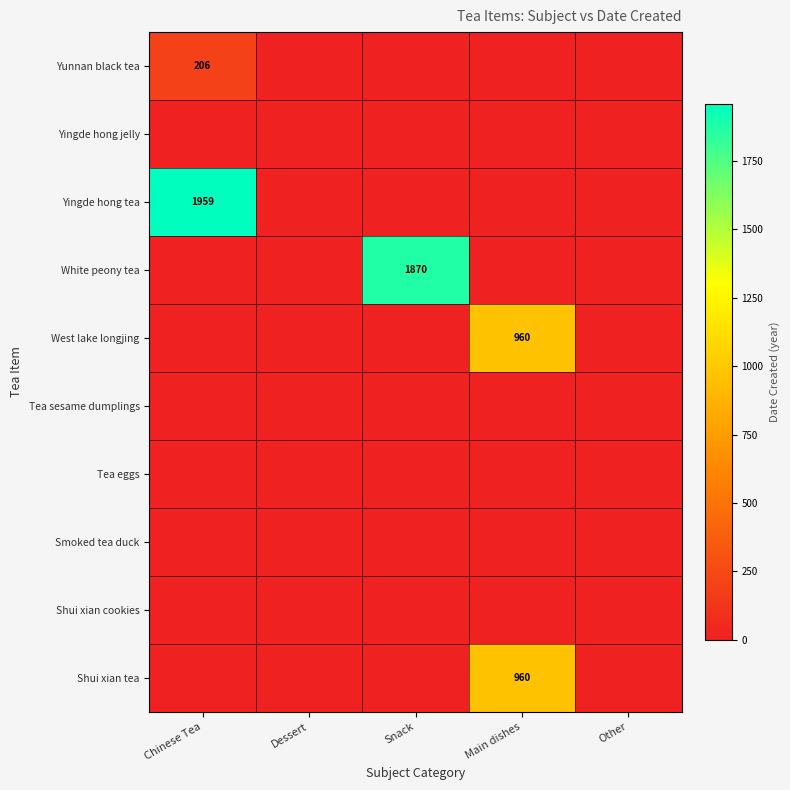

The value of White peony tea at Snack is 3110. True or false?

False